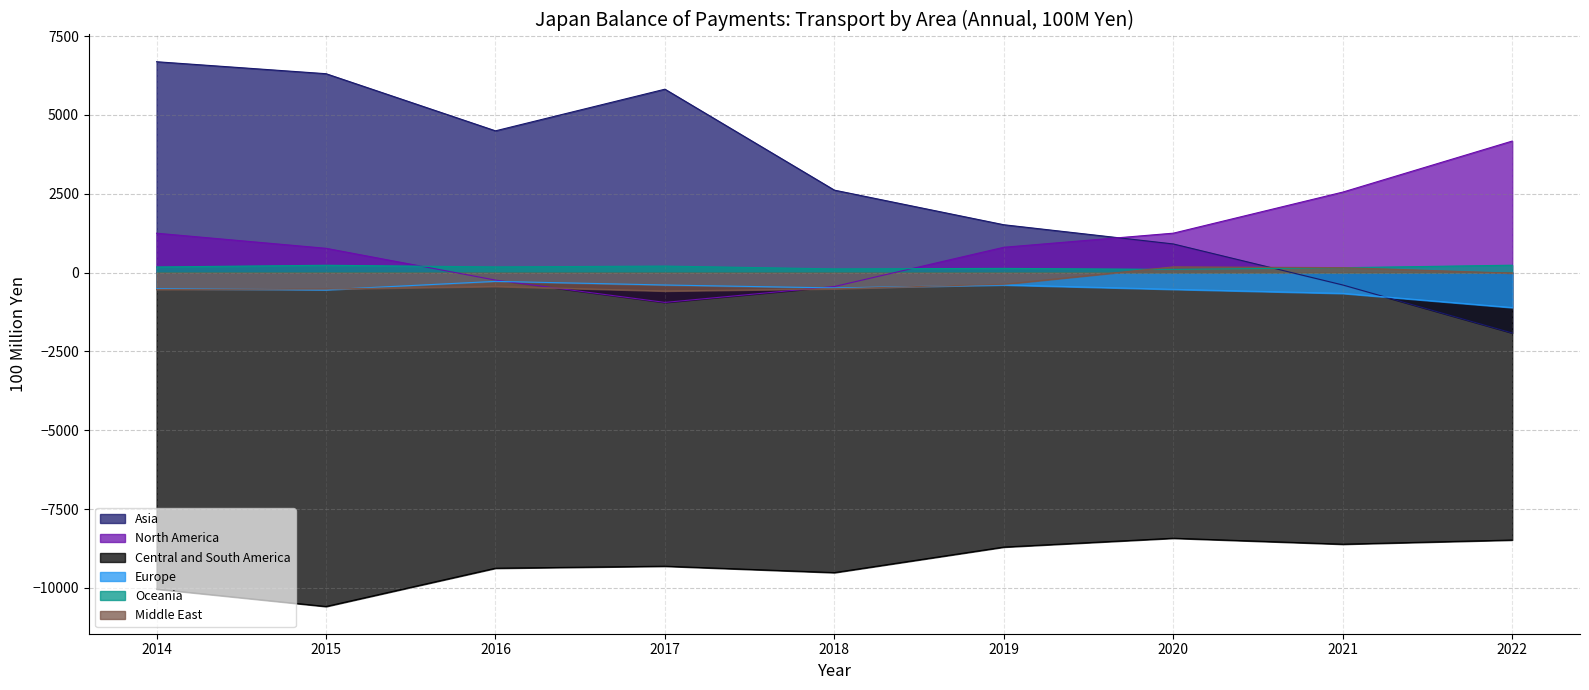

True or false: Europe and Asia intersect in this chart.

True